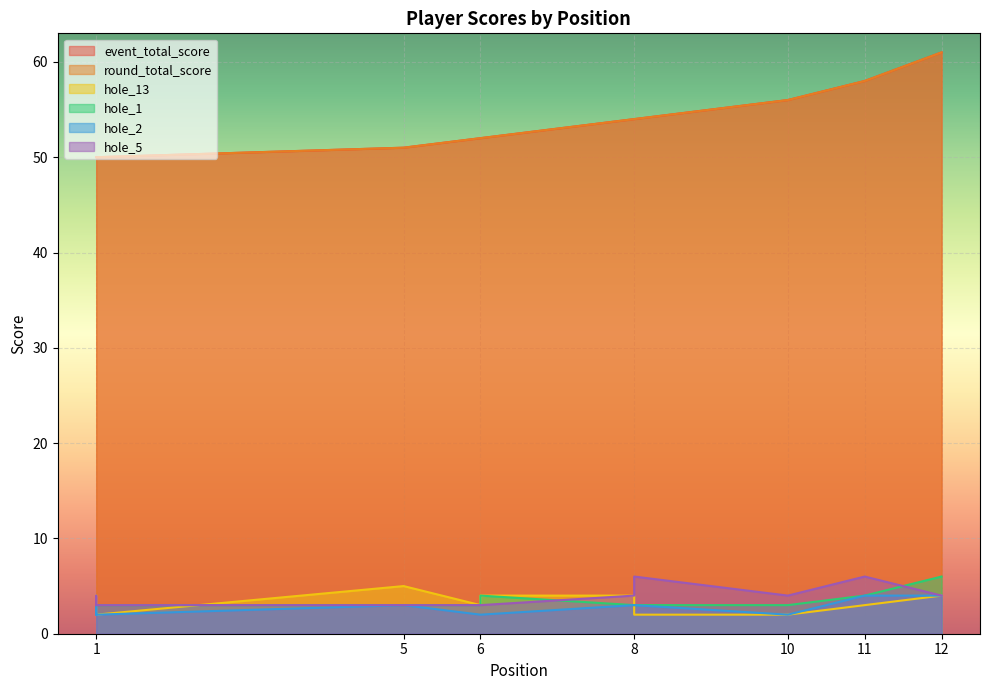

How many series are shown in this chart?

6